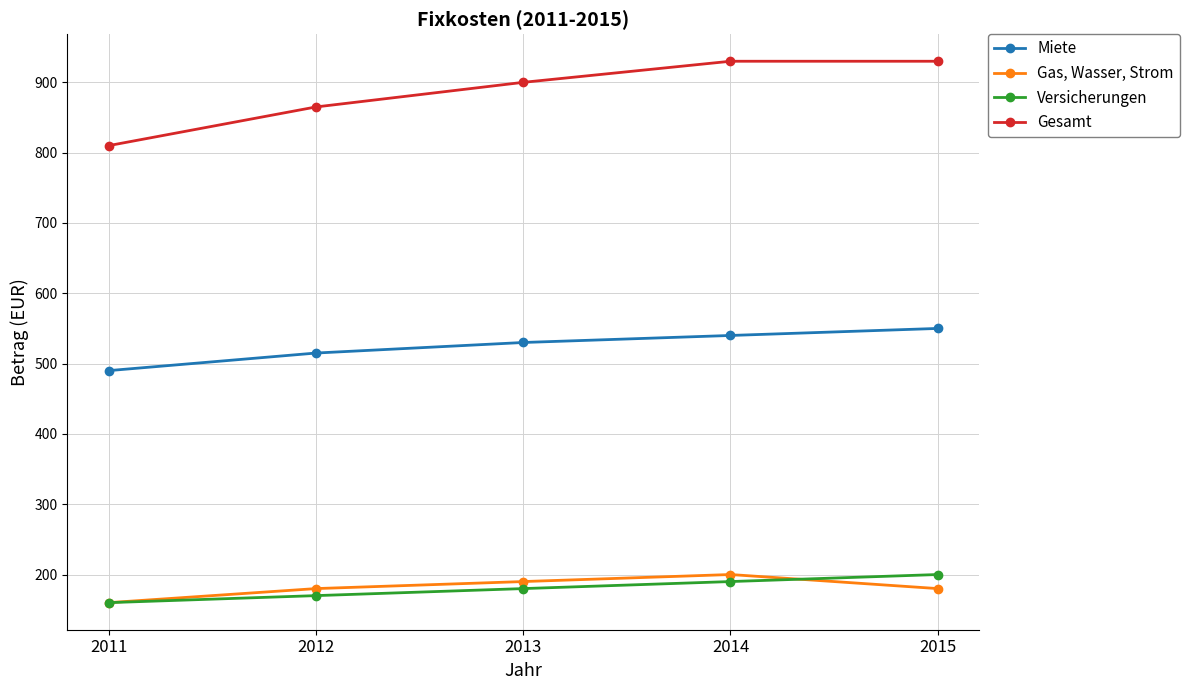

Is the value of Gesamt at 2014 greater than the value of Versicherungen at 2011?

Yes